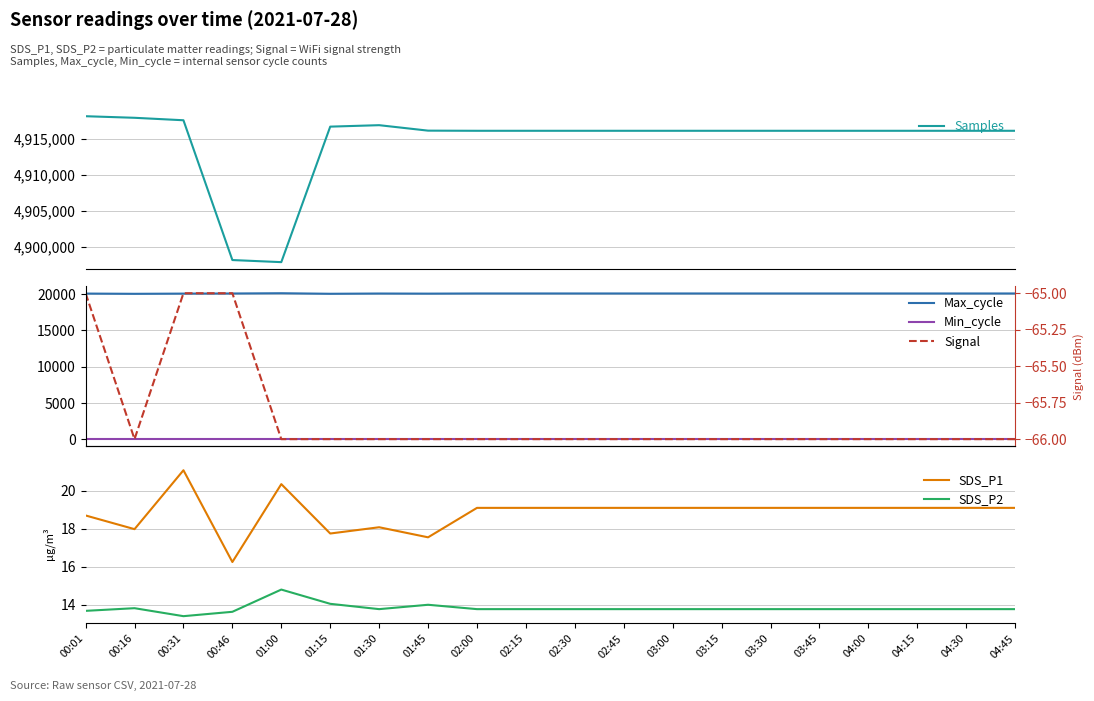

Reading right to left, what are all the values shown in this chart?

Samples: 04:45=4916076.0	04:30=4916076.0	04:15=4916076.0	04:00=4916076.0	03:45=4916076.0	03:30=4916076.0	03:15=4916076.0	03:00=4916076.0	02:45=4916076.0	02:30=4916076.0	02:15=4916076.0	02:00=4916076.0	01:45=4916096.0	01:30=4916854.0	01:15=4916652.0	01:00=4897856.0	00:46=4898146.0	00:31=4917537.0	00:16=4917879.0	00:01=4918097.0
Max_cycle: 04:45=20098.0	04:30=20098.0	04:15=20098.0	04:00=20098.0	03:45=20098.0	03:30=20098.0	03:15=20098.0	03:00=20098.0	02:45=20098.0	02:30=20098.0	02:15=20098.0	02:00=20098.0	01:45=20076.0	01:30=20091.0	01:15=20056.0	01:00=20131.0	00:46=20095.0	00:31=20079.0	00:16=20052.0	00:01=20084.0
Min_cycle: 04:45=29.0	04:30=29.0	04:15=29.0	04:00=29.0	03:45=29.0	03:30=29.0	03:15=29.0	03:00=29.0	02:45=29.0	02:30=29.0	02:15=29.0	02:00=29.0	01:45=29.0	01:30=29.0	01:15=29.0	01:00=29.0	00:46=29.0	00:31=29.0	00:16=29.0	00:01=29.0
SDS_P1: 04:45=19.1	04:30=19.1	04:15=19.1	04:00=19.1	03:45=19.1	03:30=19.1	03:15=19.1	03:00=19.1	02:45=19.1	02:30=19.1	02:15=19.1	02:00=19.1	01:45=17.6	01:30=18.1	01:15=17.8	01:00=20.4	00:46=16.2	00:31=21.1	00:16=18.0	00:01=18.7
SDS_P2: 04:45=13.8	04:30=13.8	04:15=13.8	04:00=13.8	03:45=13.8	03:30=13.8	03:15=13.8	03:00=13.8	02:45=13.8	02:30=13.8	02:15=13.8	02:00=13.8	01:45=14.0	01:30=13.8	01:15=14.1	01:00=14.8	00:46=13.6	00:31=13.4	00:16=13.8	00:01=13.7
Signal: 04:45=-66.0	04:30=-66.0	04:15=-66.0	04:00=-66.0	03:45=-66.0	03:30=-66.0	03:15=-66.0	03:00=-66.0	02:45=-66.0	02:30=-66.0	02:15=-66.0	02:00=-66.0	01:45=-66.0	01:30=-66.0	01:15=-66.0	01:00=-66.0	00:46=-65.0	00:31=-65.0	00:16=-66.0	00:01=-65.0